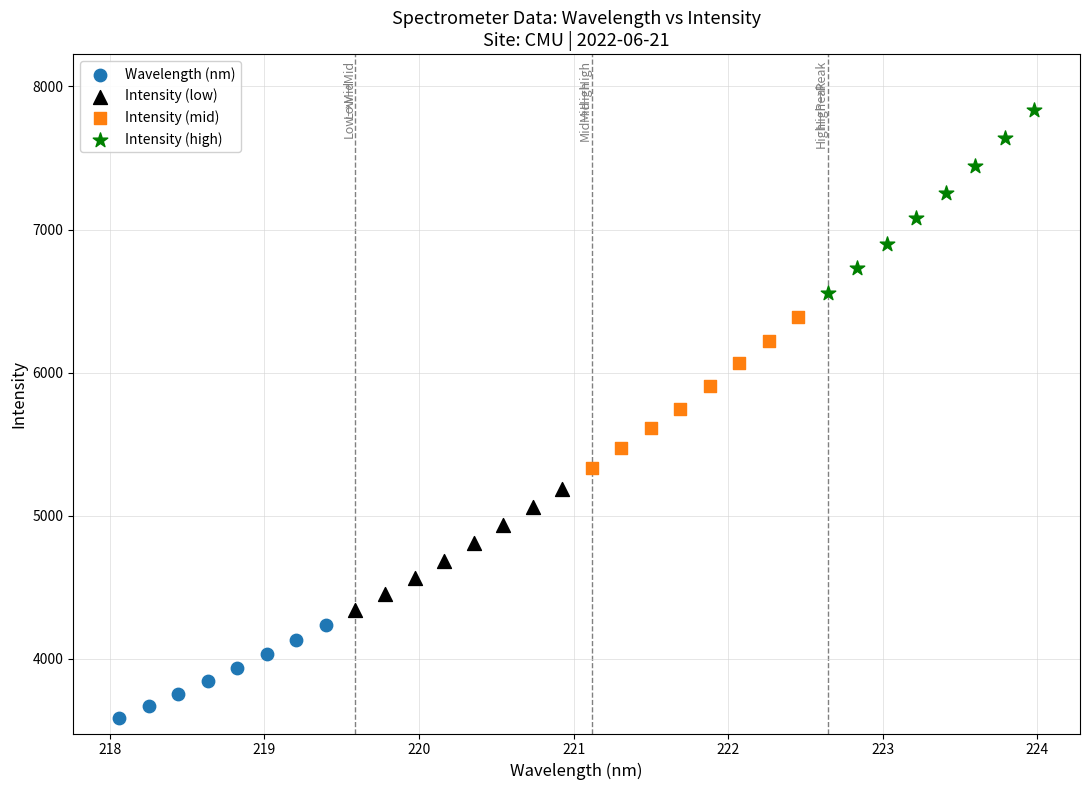

Which series has the largest Y range (max minus min)?

Intensity (high)